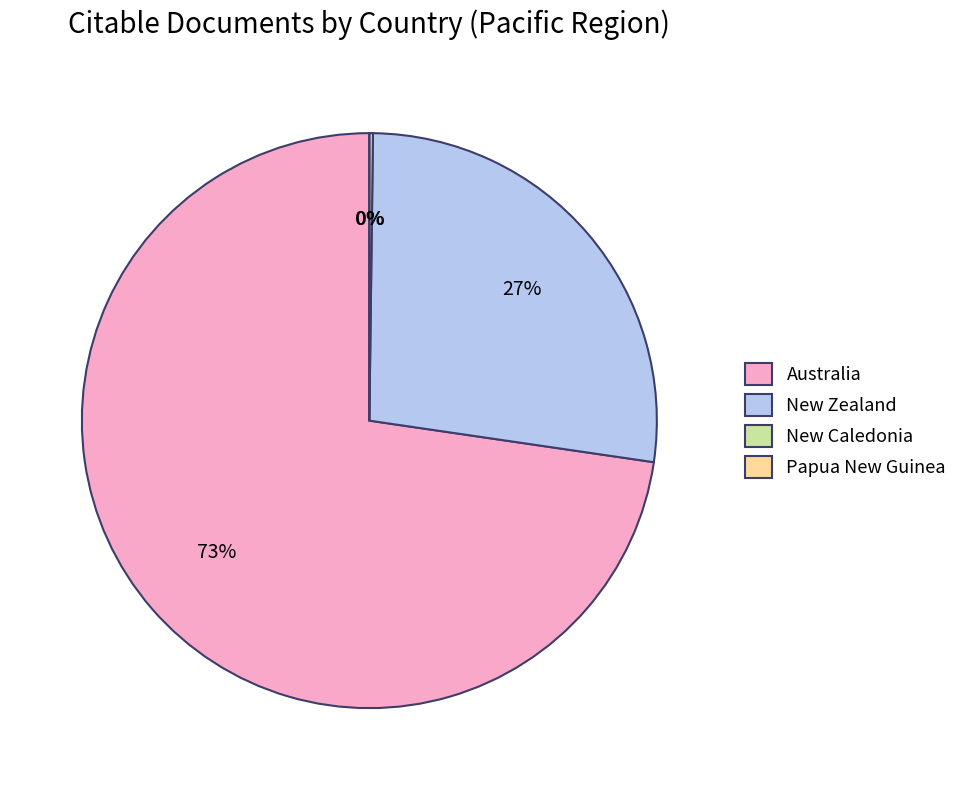

What portion of the pie excludes Australia?

27.3%